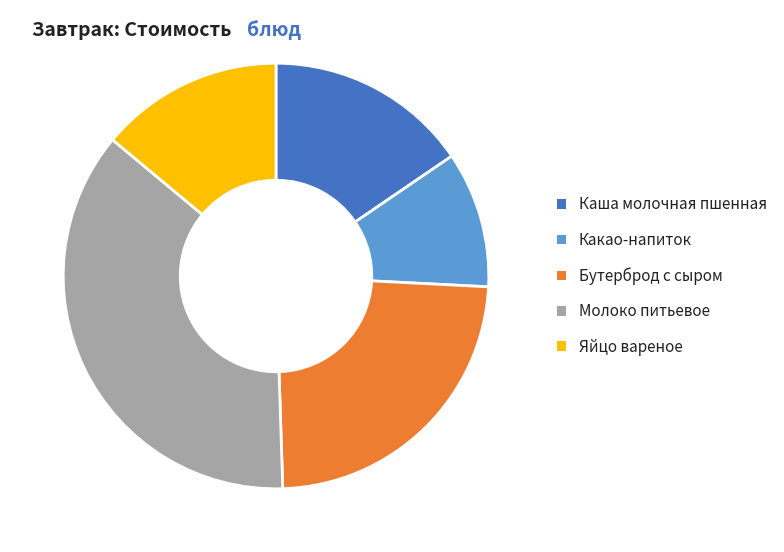

Is the sum of Яйцо вареное and Каша молочная пшенная greater than half?

No